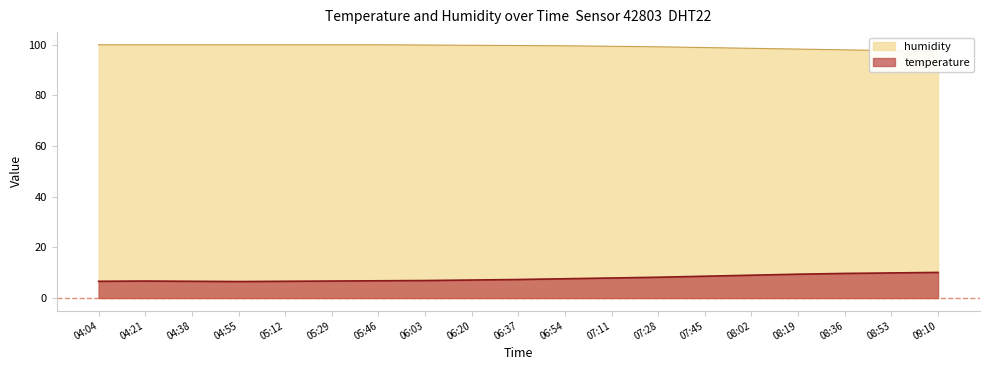

Reading right to left, what are all the values shown in this chart?

temperature: 10.1	9.9	9.7	9.4	9.0	8.6	8.2	7.9	7.6	7.3	7.1	6.9	6.8	6.7	6.6	6.5	6.6	6.7	6.6
humidity: 97.3	97.6	97.9	98.2	98.5	98.8	99.1	99.3	99.5	99.6	99.7	99.8	99.9	99.9	99.9	99.9	99.9	99.9	99.9